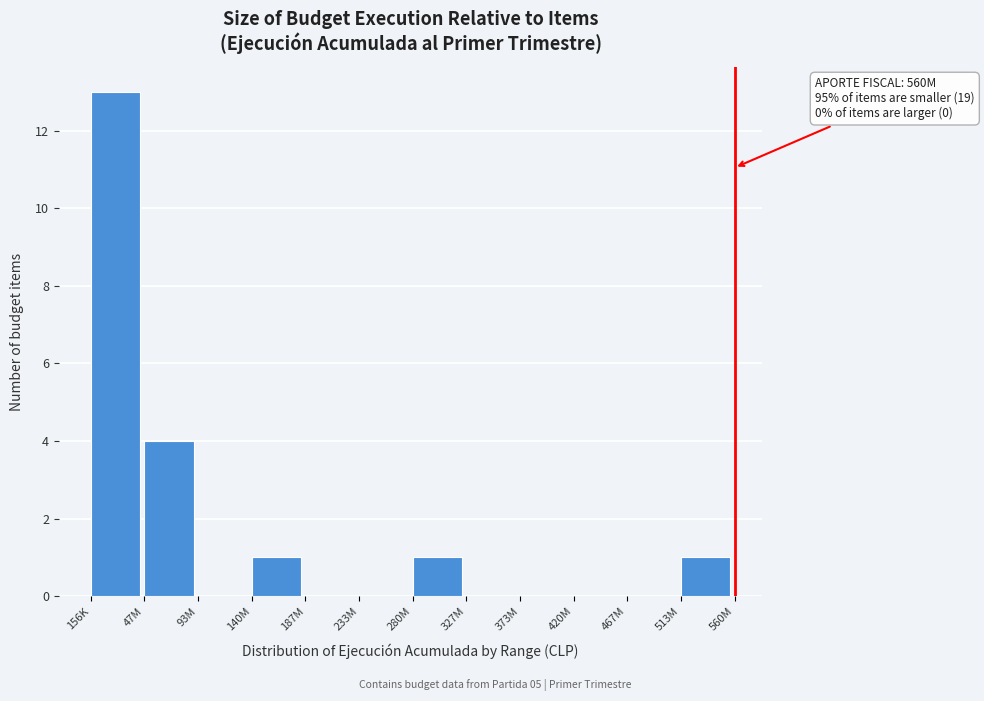

Reading left to right, extract all data points from this chart.

156K=13	47M=4	93M=0	140M=1	187M=0	233M=0	280M=1	327M=0	373M=0	420M=0	467M=0	513M=1